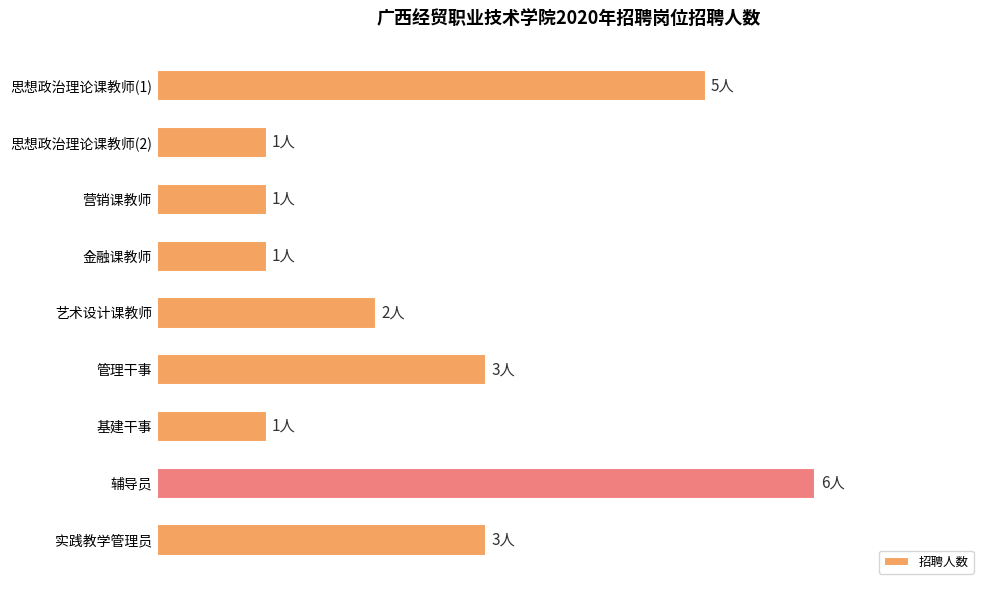

Are the bars grouped side by side (vs. stacked)?

No